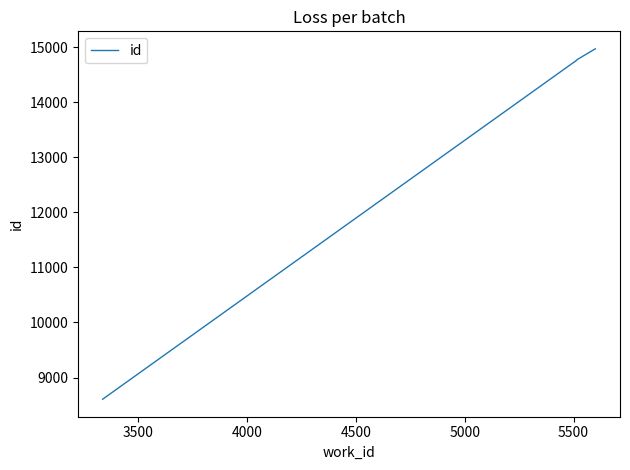

Reading left to right, list all the values displayed in this chart.

8607	14714	14746	14778	14956	14957	14969